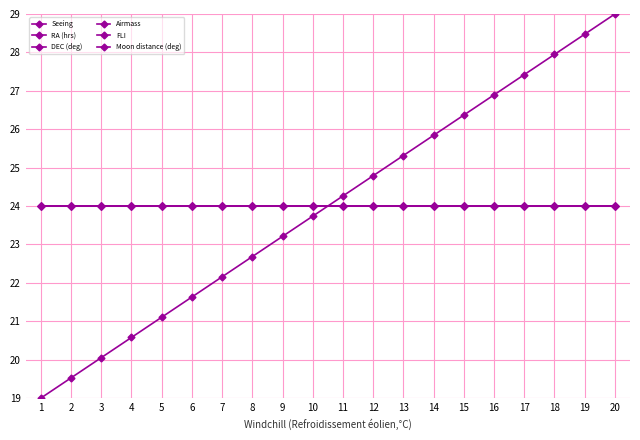

At which category does the chart reach its peak across all series?

20